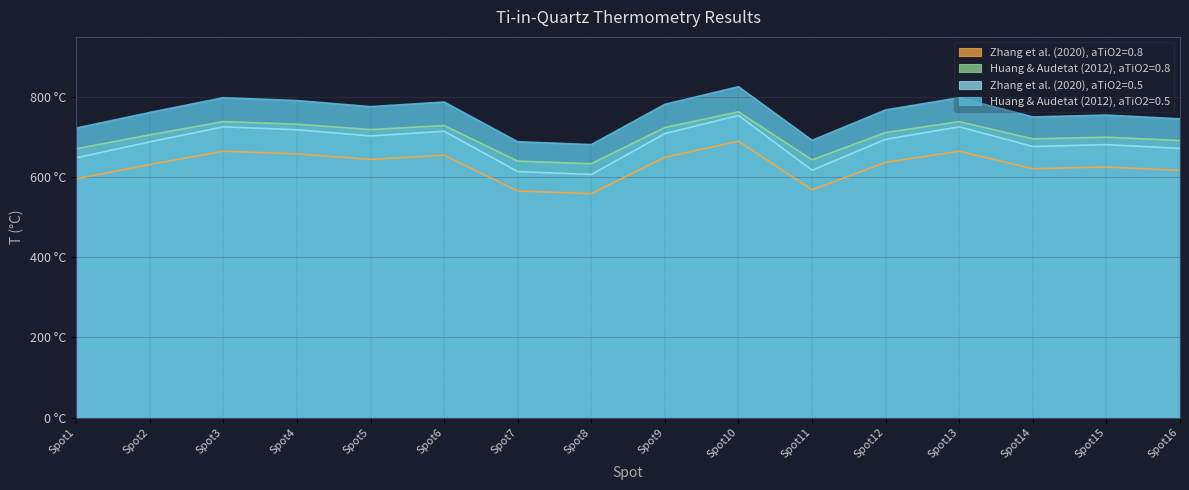

How many data points in Zhang et al. (2020), aTiO2=0.8 are above 637?

7